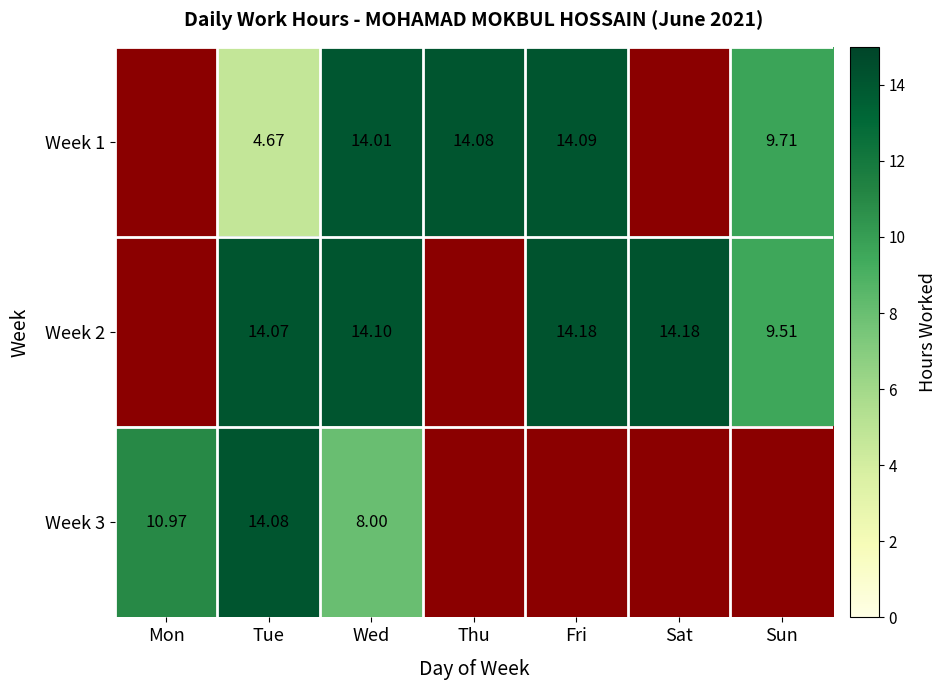

Where does the Week 2 series first go above 14?

Tue